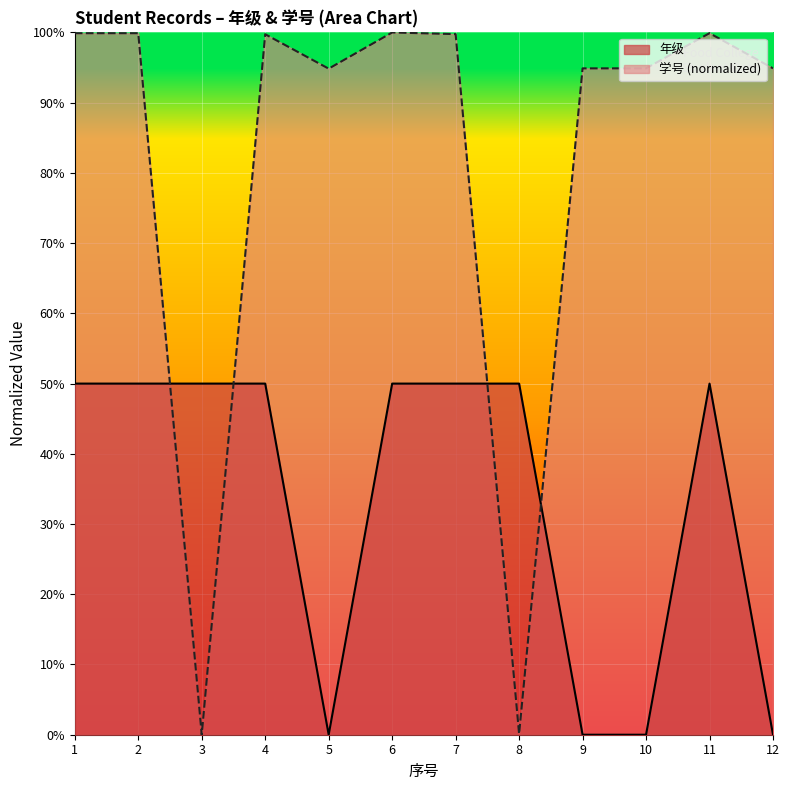

Between 1 and 3, which series saw the biggest shift?

学号_normalized